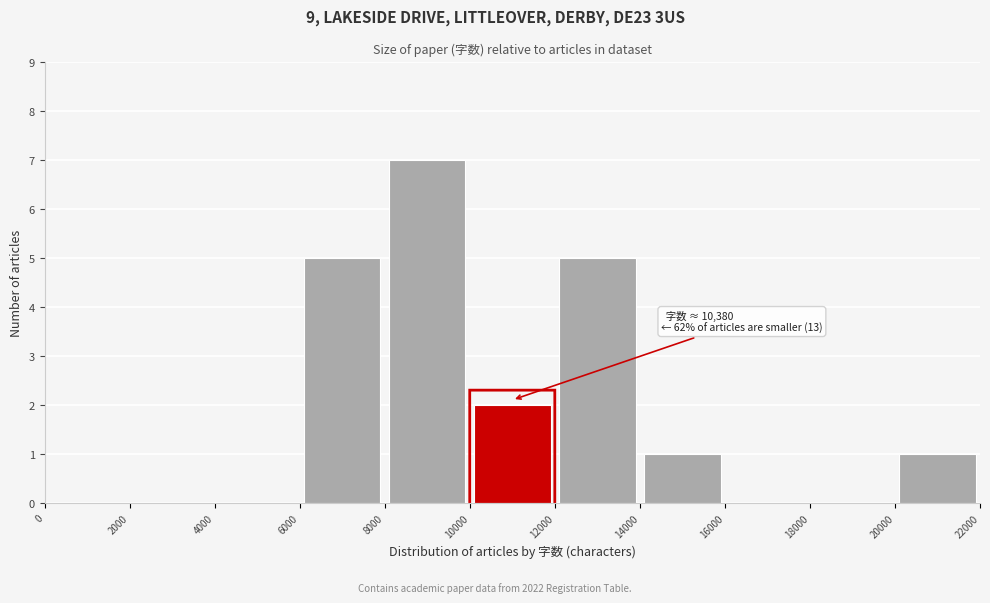

Over which range of the x-axis is the bar tallest?

8000 to 10000